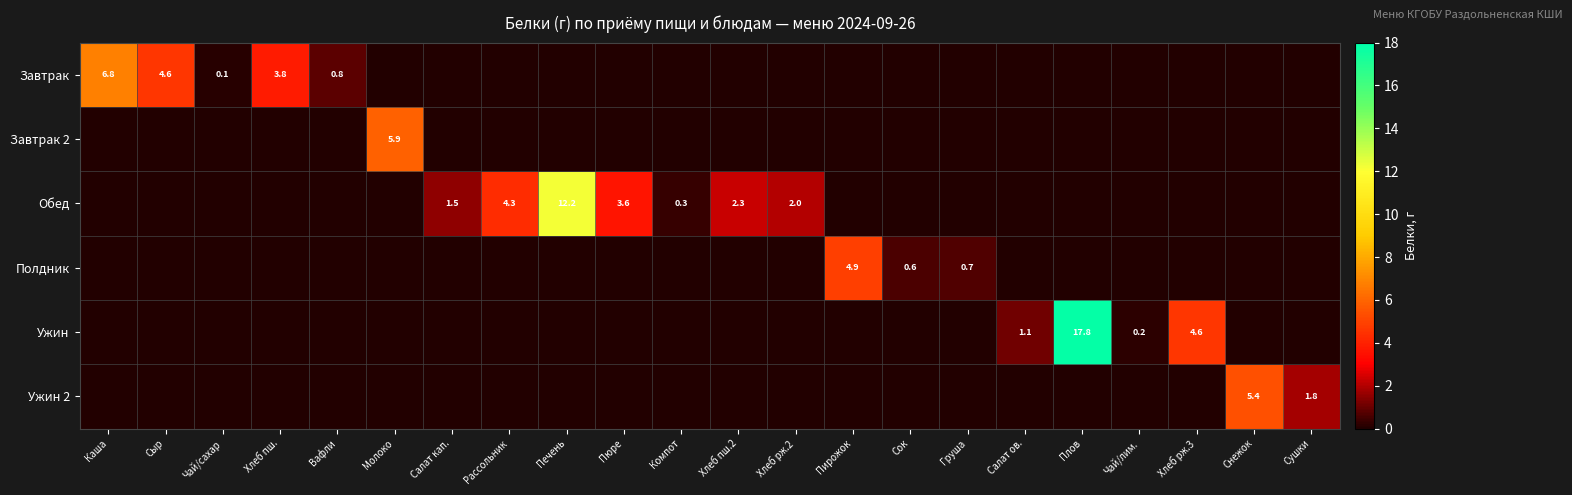

The value of Завтрак 2 at Молоко is 5.9. True or false?

True